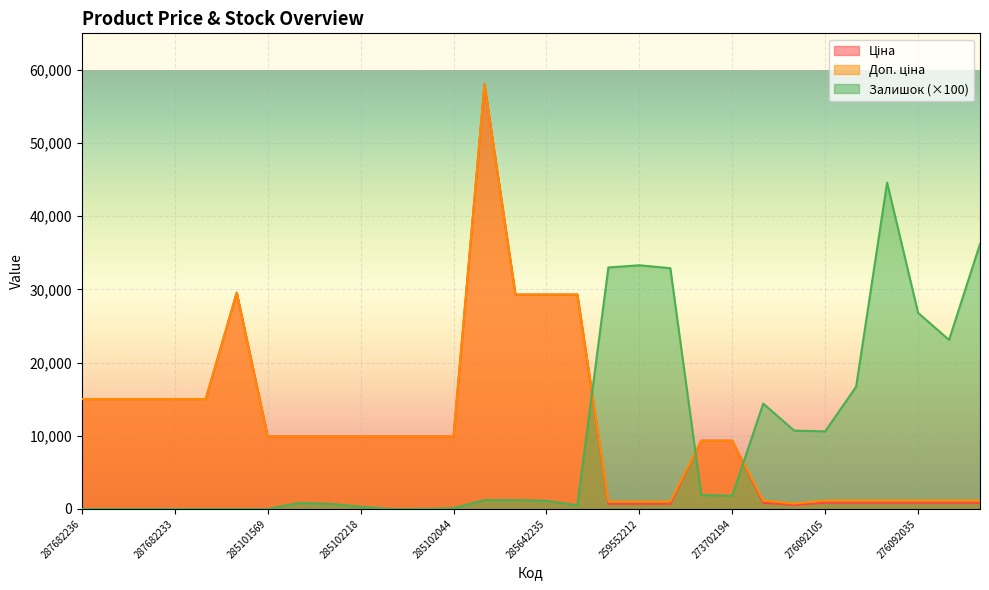

In Доп. ціна, how many points are lower than both neighbors (excluding endpoints)?

1